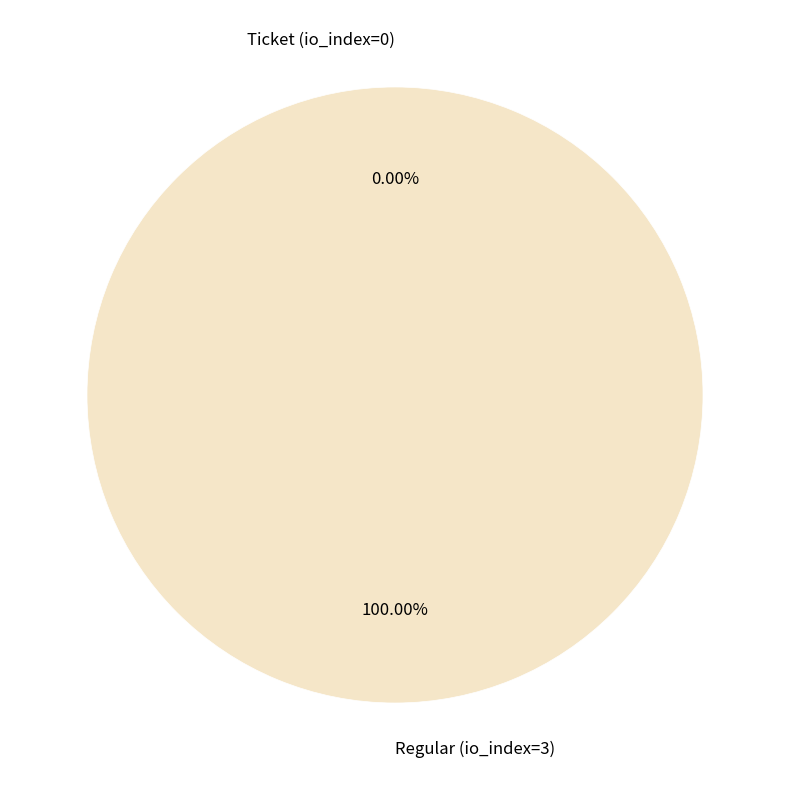

What percentage is NOT represented by Ticket (io_index=0)?

100.0%